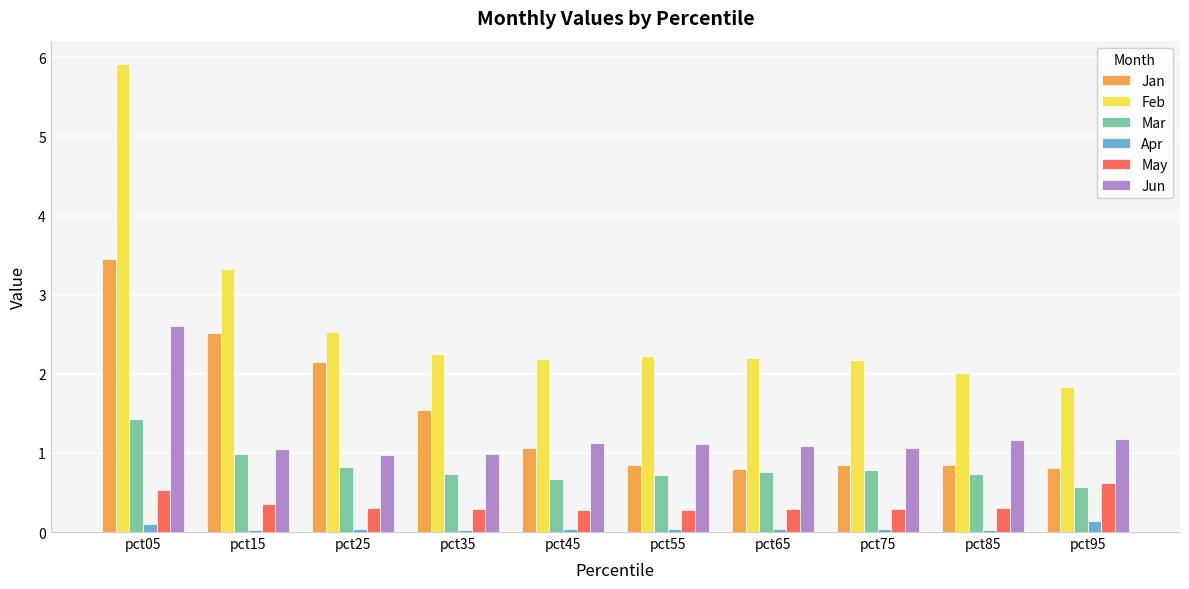

The value of Jun at pct35 is 1.0. True or false?

True